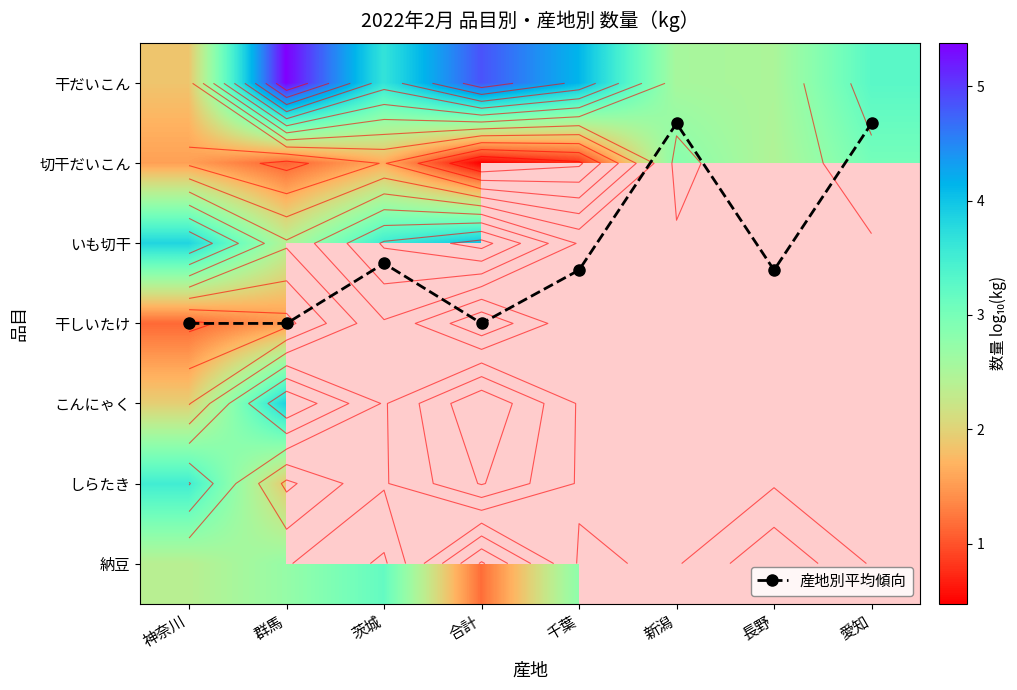

What is the spread (max minus min) of values at 愛知?

2.8